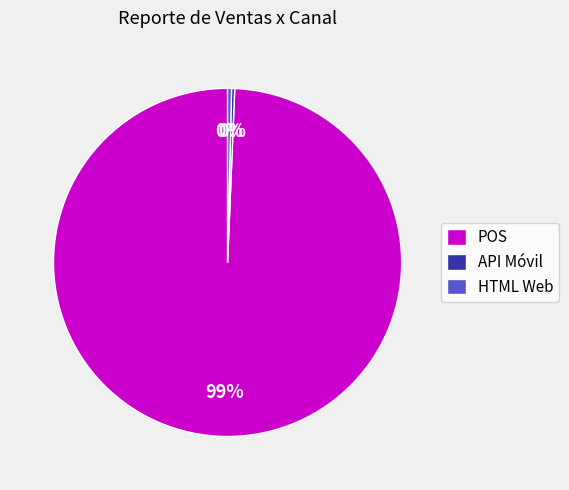

Which slice is the largest?

POS